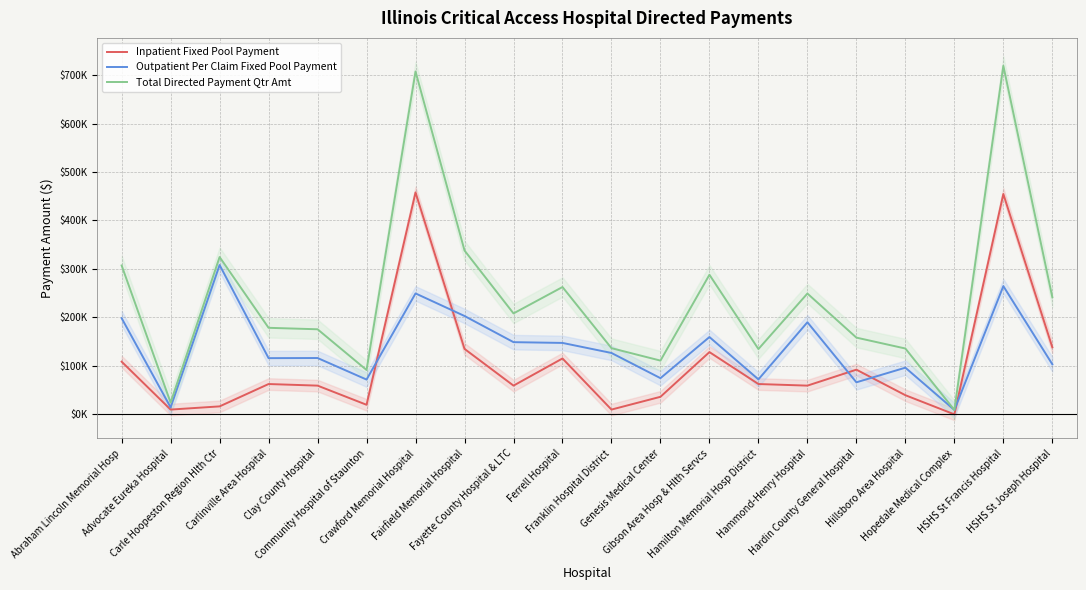

The Total Directed Payment Qtr Amt series shows 439464.8 at Gibson Area Hosp & Hlth Servcs. True or false?

False